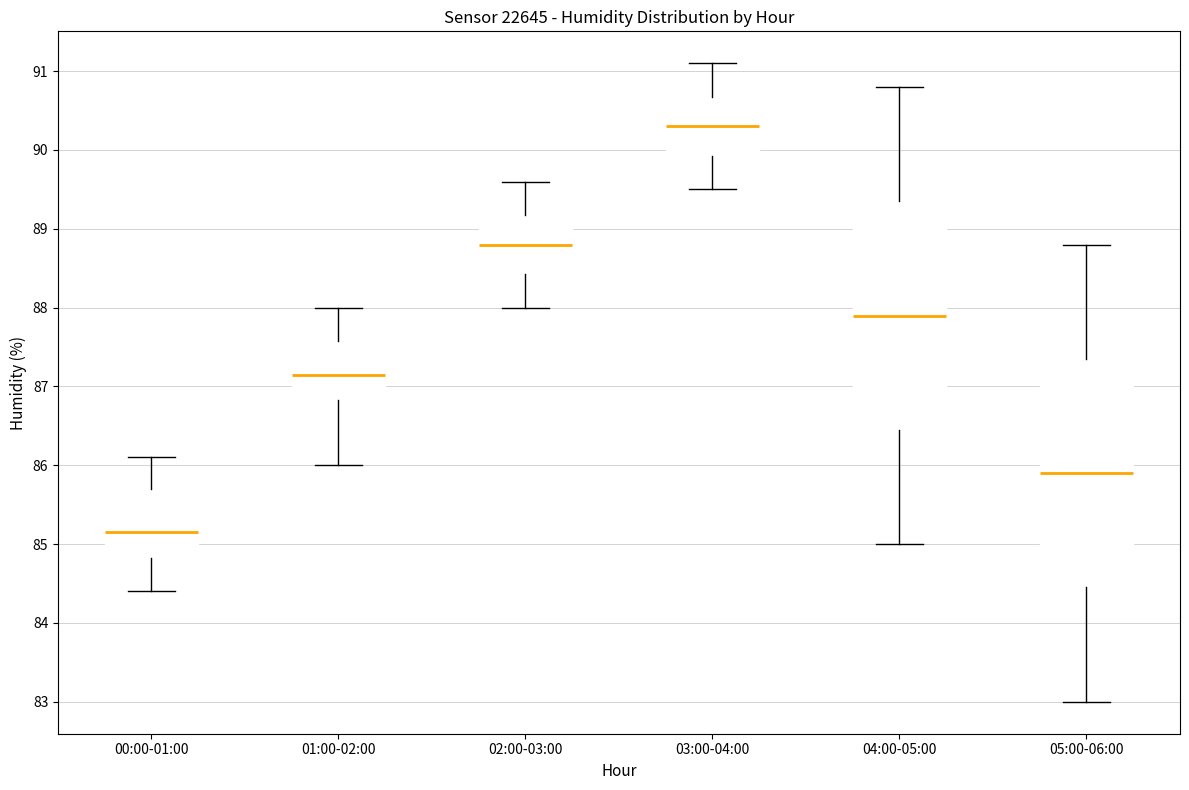

Reading left to right, transcribe this box plot: for each box, give where its median line is, the range the box spans, and where its two whiskers end, as read against the y-axis. The values are not printed on the chart, so give them approximately, as read against the axis.

00:00-01:00: median 85.2, box 84.8 to 85.7, whiskers 84.4 to 86.1
01:00-02:00: median 87.2, box 86.8 to 87.6, whiskers 86.0 to 88.0
02:00-03:00: median 88.8, box 88.4 to 89.2, whiskers 88.0 to 89.6
03:00-04:00: median 90.3, box 89.9 to 90.7, whiskers 89.5 to 91.1
04:00-05:00: median 87.9, box 86.5 to 89.4, whiskers 85.0 to 90.8
05:00-06:00: median 85.9, box 84.5 to 87.4, whiskers 83.0 to 88.8